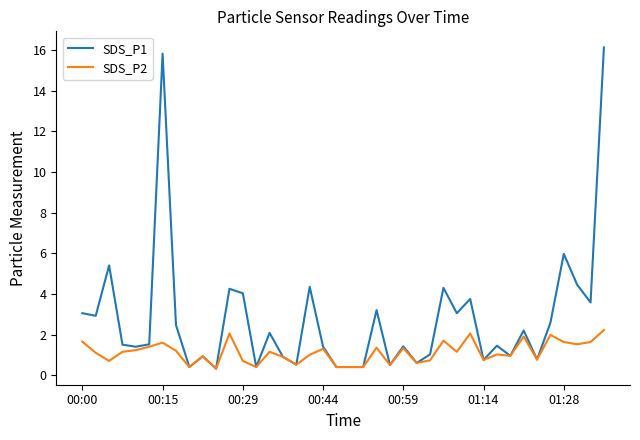

What is the highest value of the SDS_P1 series?

16.1